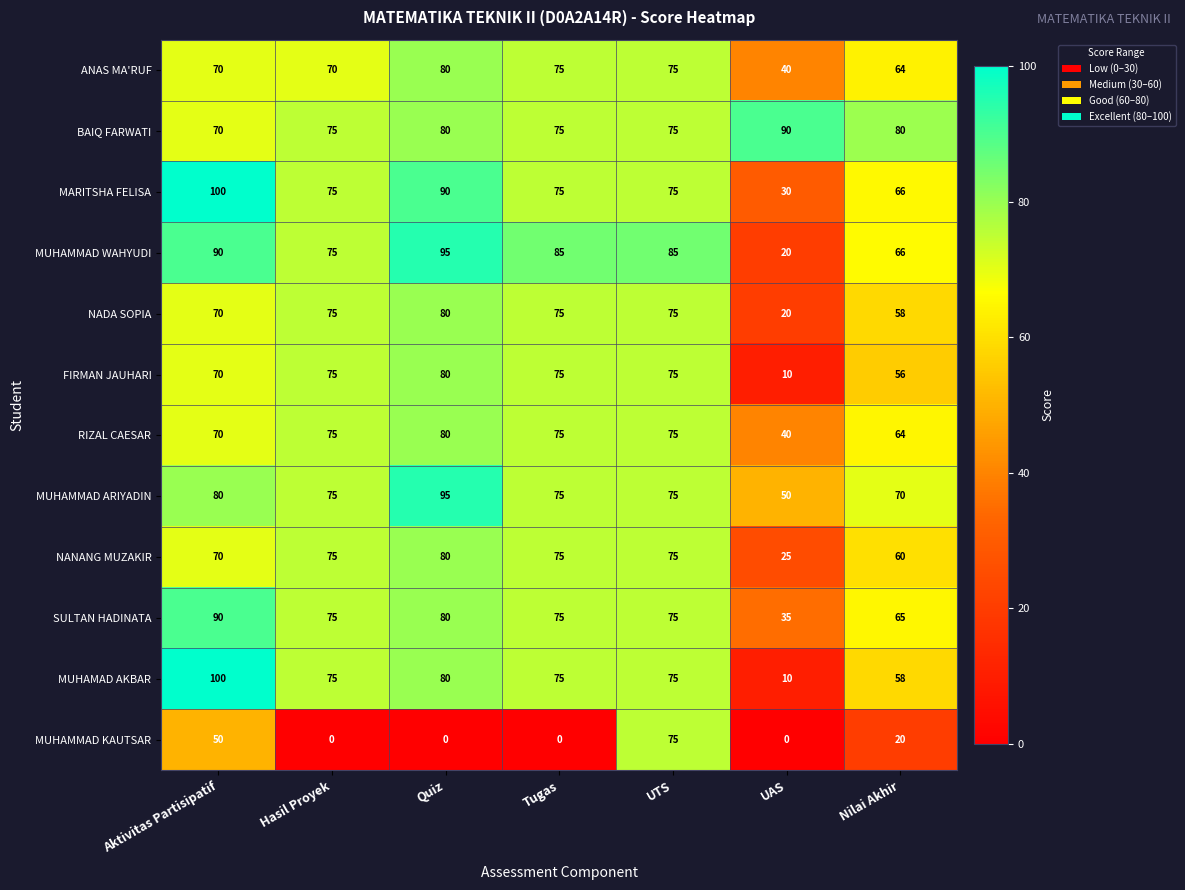

Which label corresponds to the largest value in the chart?

Aktivitas Partisipatif